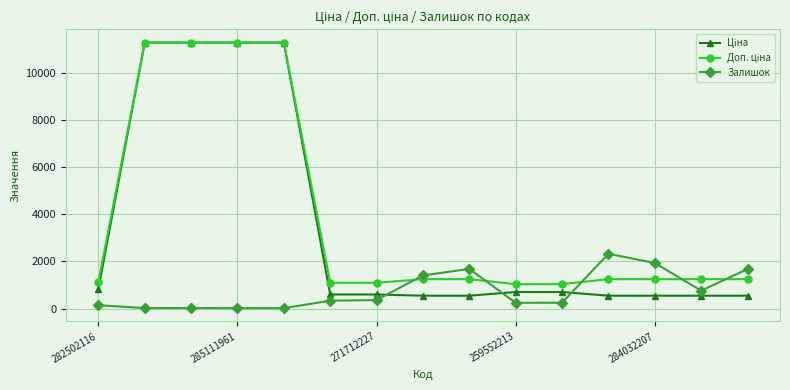

At how many categories does at least one series exceed 3756?

4